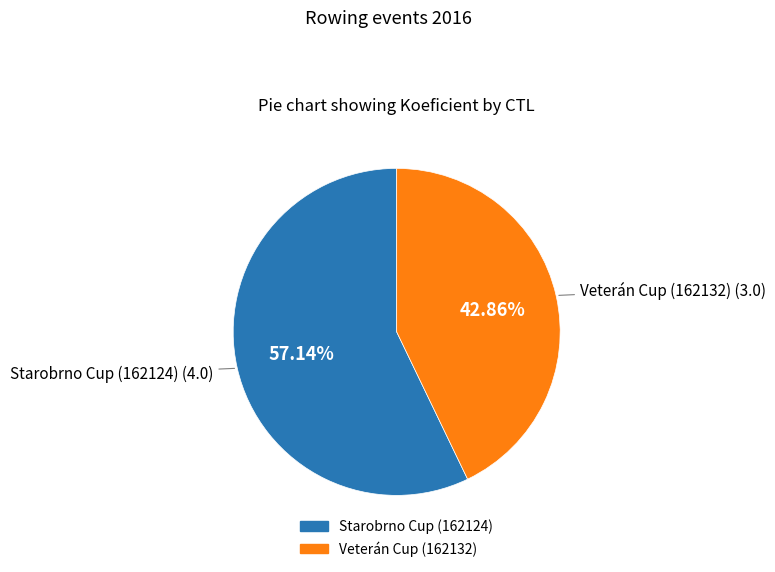

Is there a majority slice in this chart?

Yes